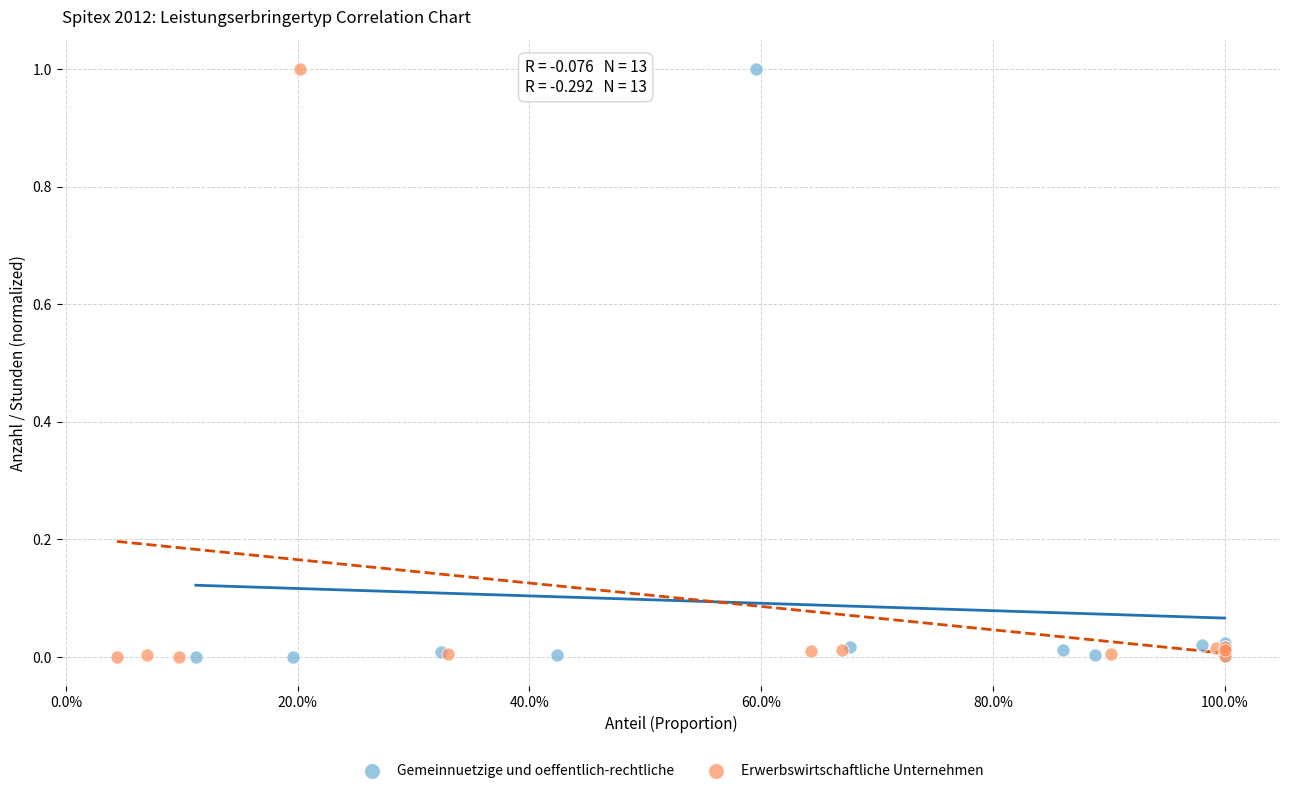

What are all the series names shown in the legend?

Gemeinnuetzige und oeffentlich-rechtliche, Erwerbswirtschaftliche Unternehmen